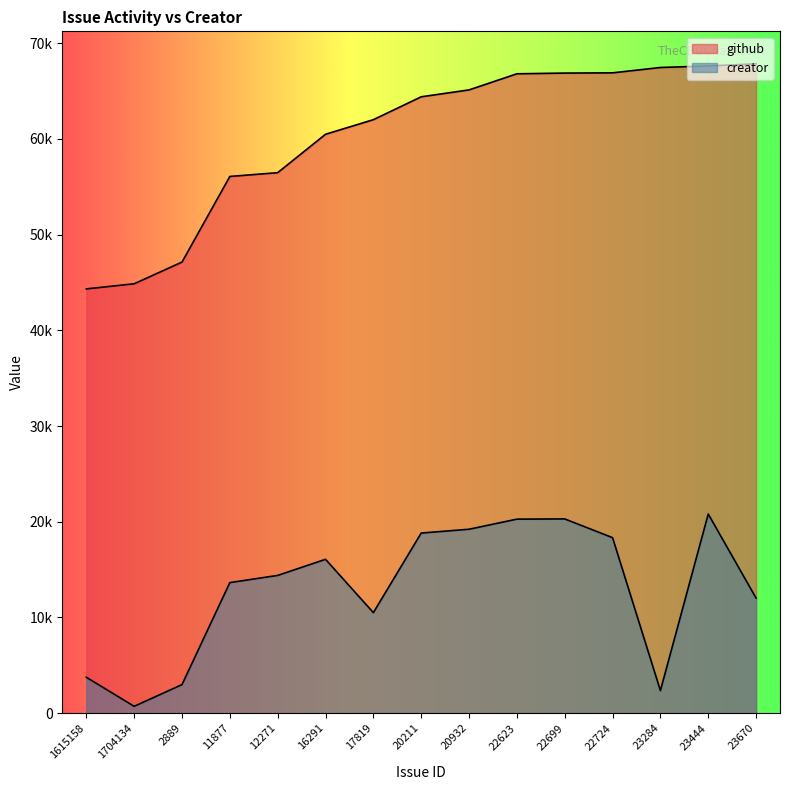

How many values in the creator series exceed 14395?

7